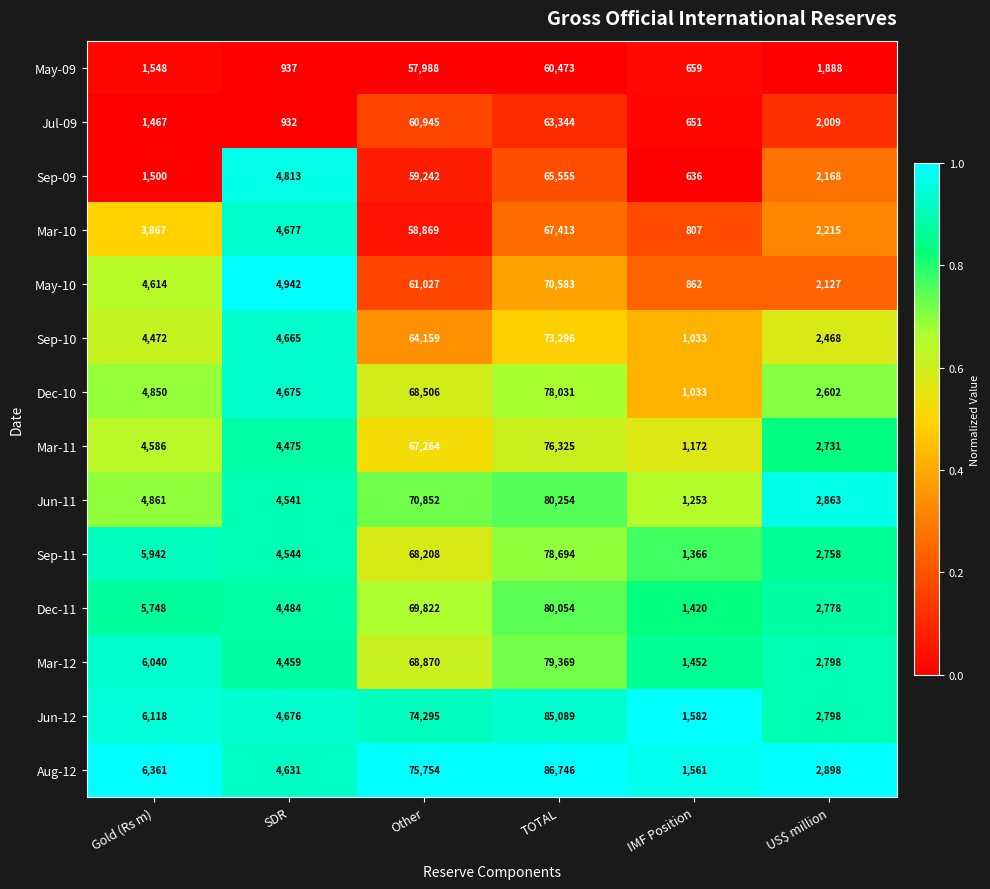

At which category is the sum across all series the highest?

TOTAL